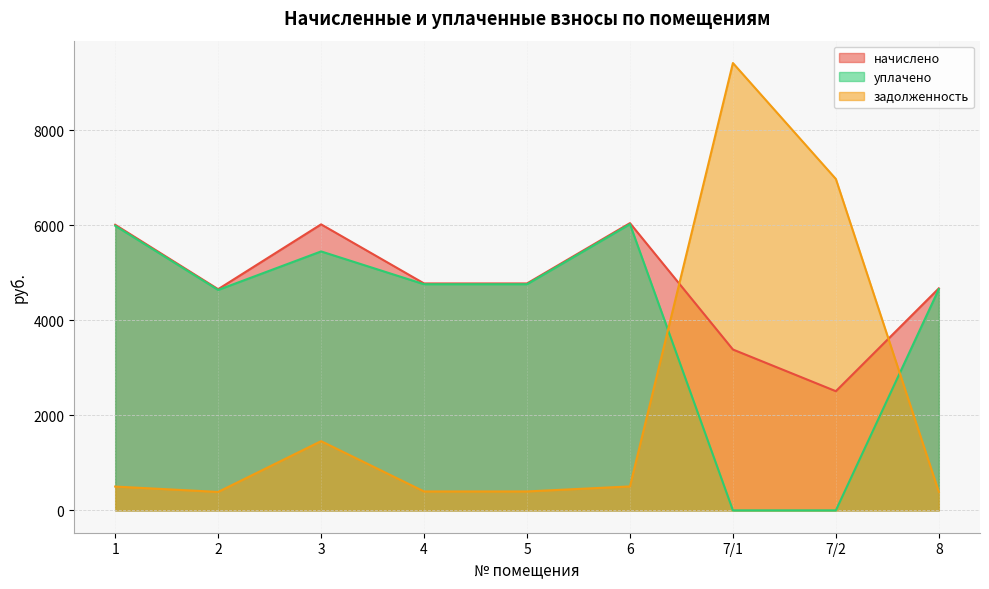

What position from the right is 3?

7